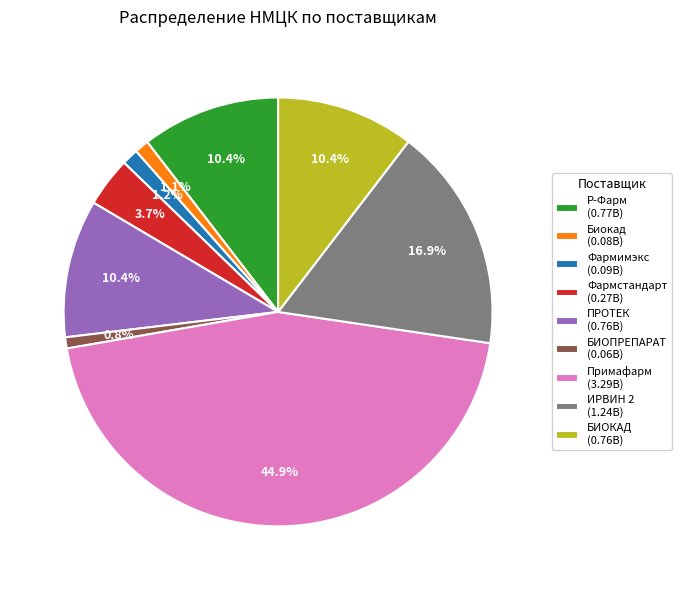

What is the ratio of the value at Примафарм (3.29B) to the value at Р-Фарм (0.77B)?

4.3